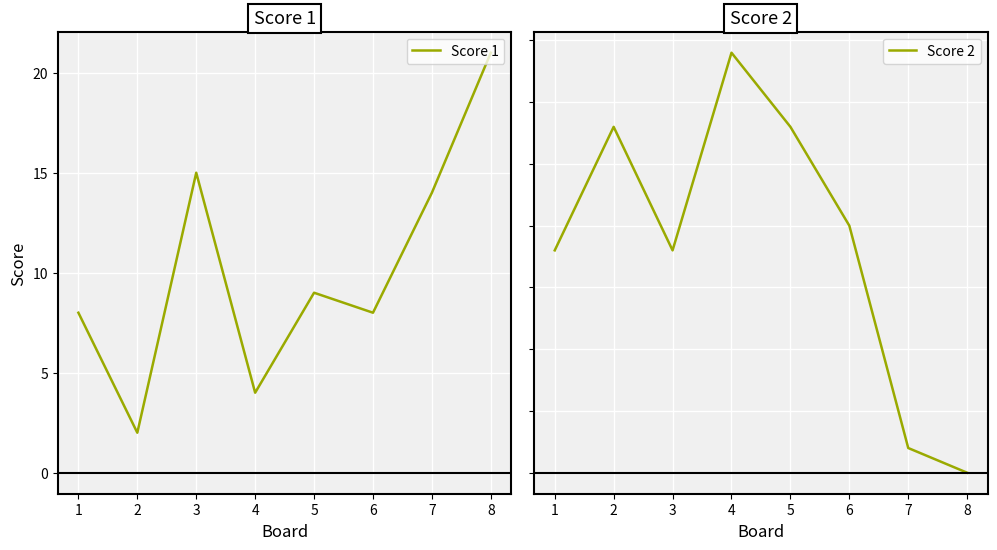

What is the average value of the Score 1 series?

10